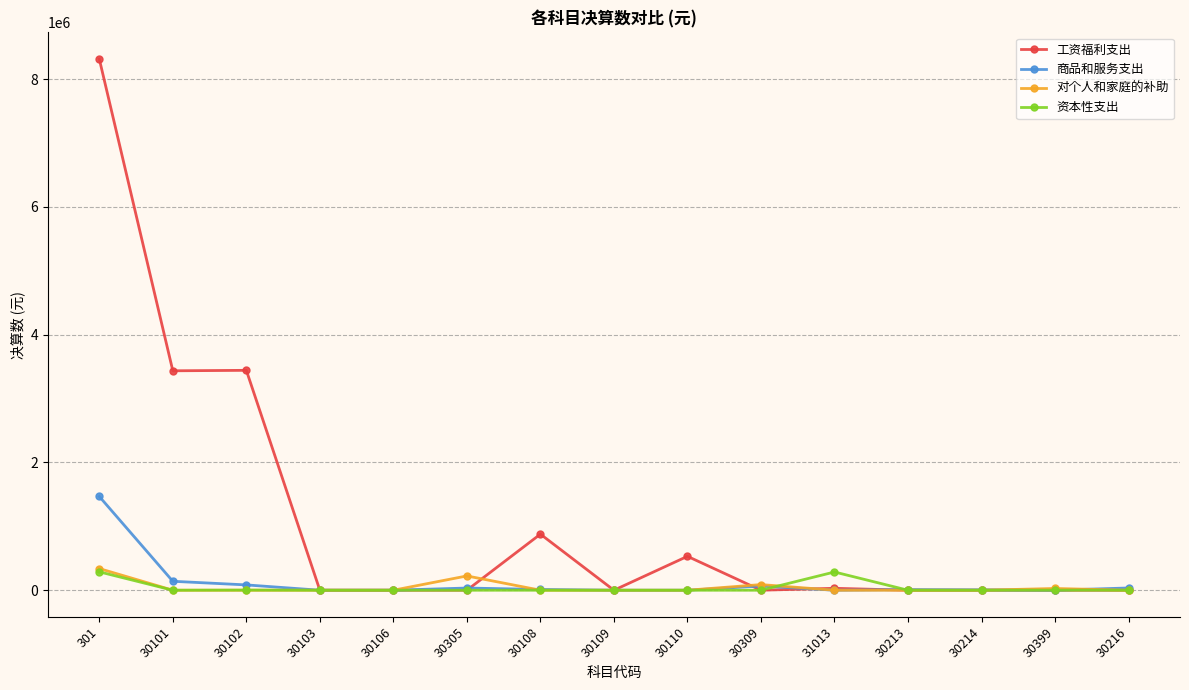

Which series has the widest spread of values?

工资福利支出